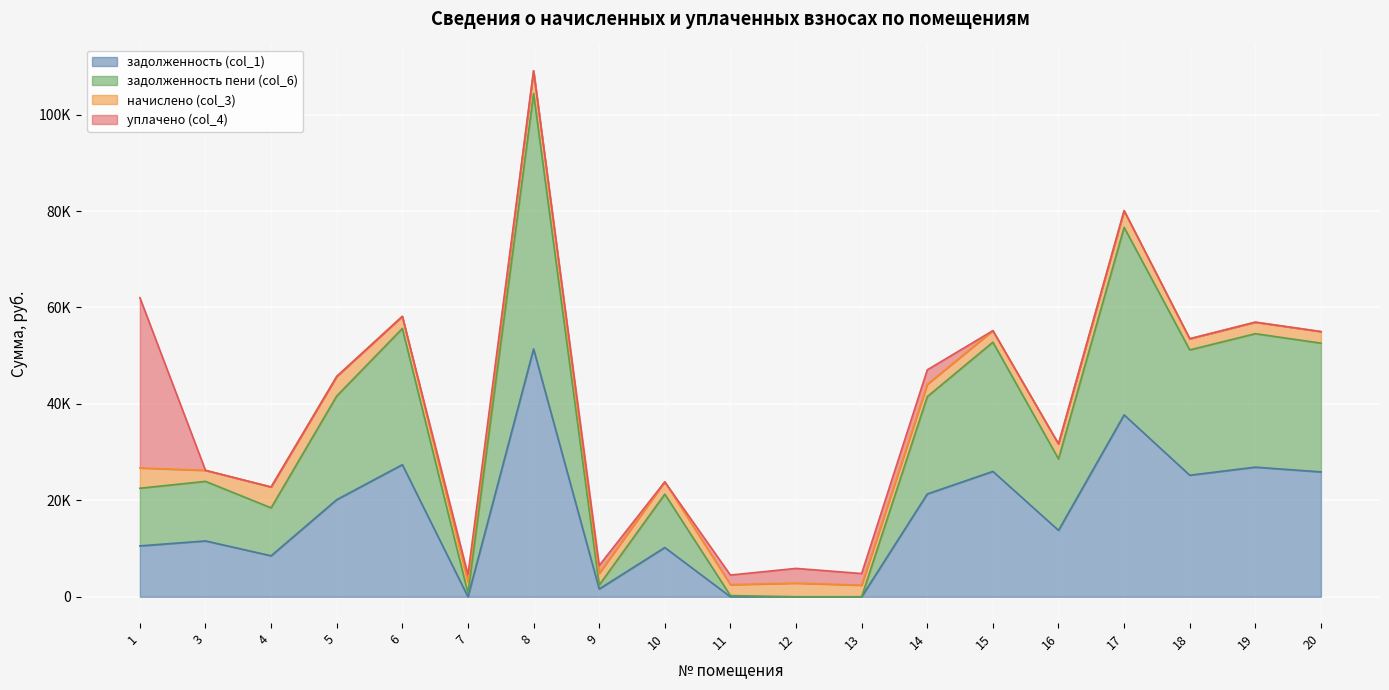

Does the chart display data point markers on the line(s)?

No